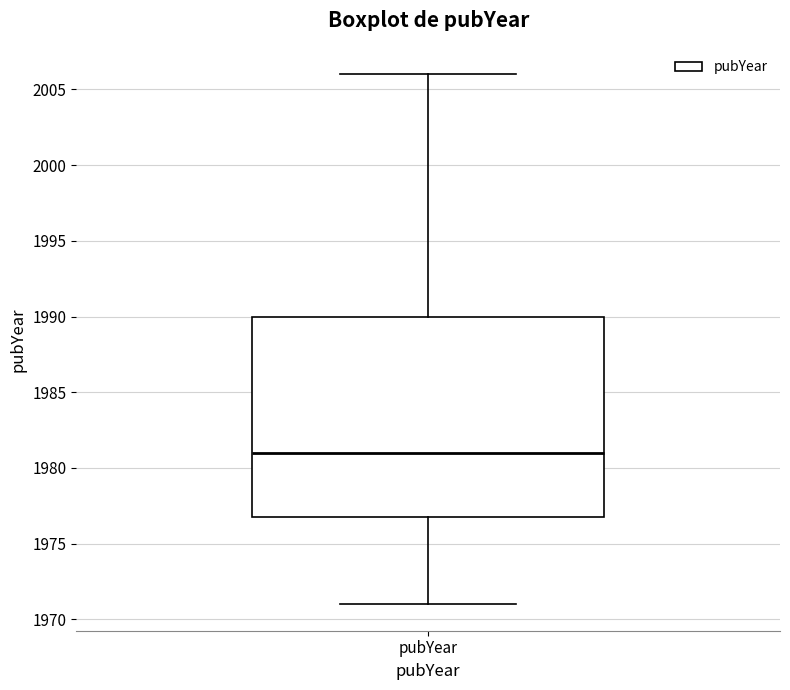

Read this box plot against the y-axis: the position of the median line, the range covered by the box, and the ends of both whiskers. The values are not printed on the chart, so give them approximately, as read against the axis.

median 1981, box 1977 to 1990, whiskers 1971 to 2006